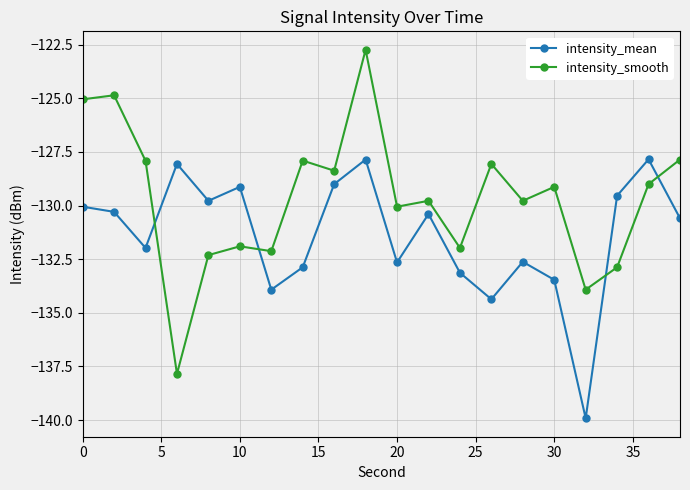

What is the greatest value displayed?

-122.7